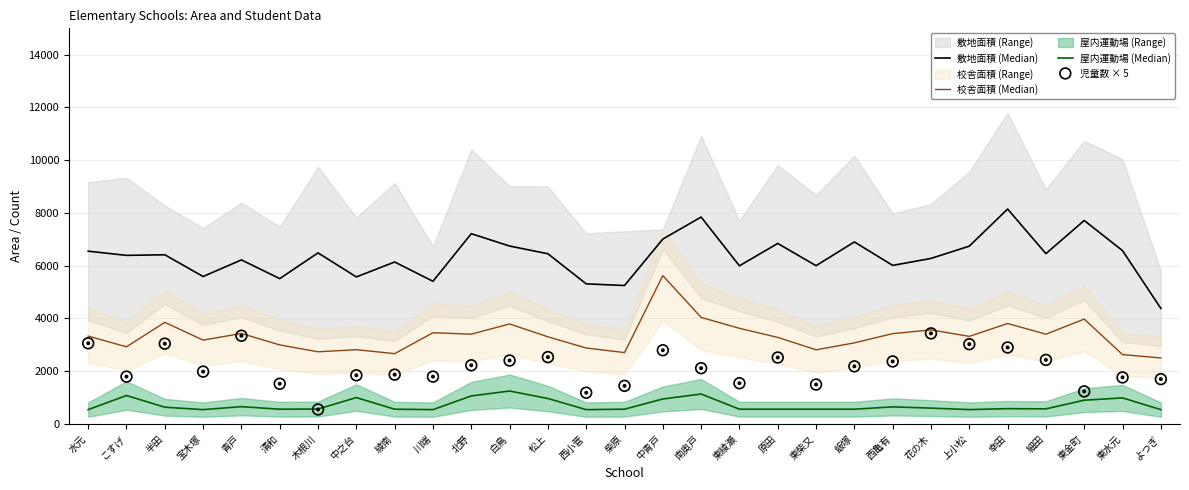

Which series reaches the maximum Y coordinate?

敷地面積 (Median)